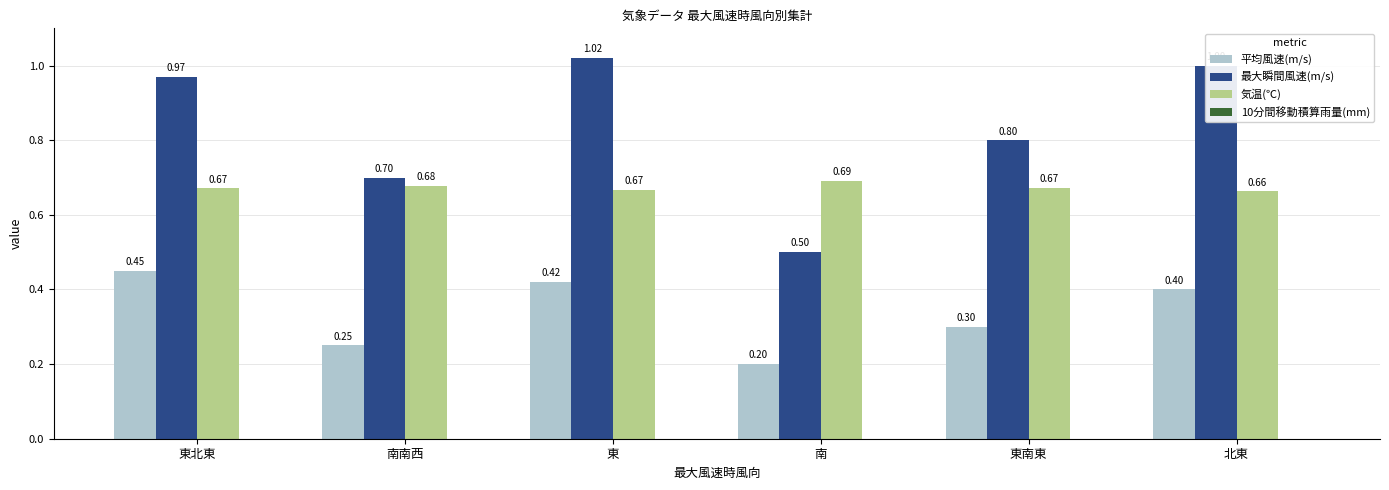

What is the highest value of the 平均風速(m/s) series?

0.5